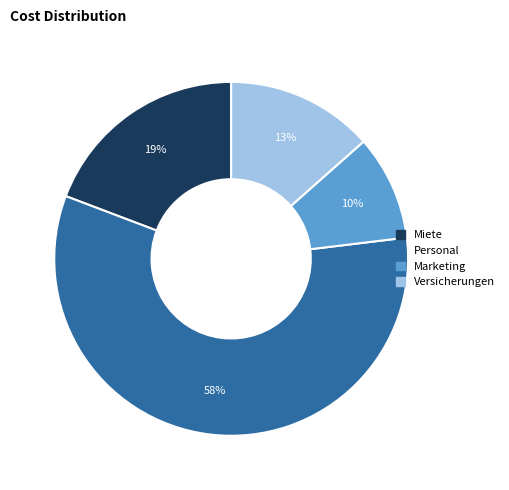

Which has a higher value, Personal or Marketing?

Personal